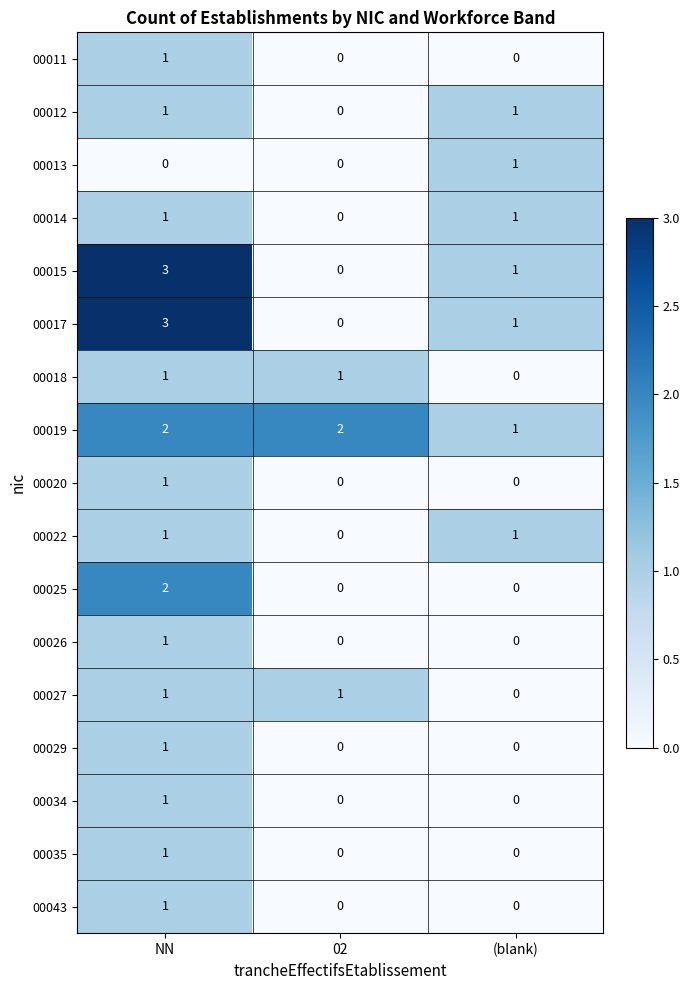

The value of 00034 at NN is 1. True or false?

True